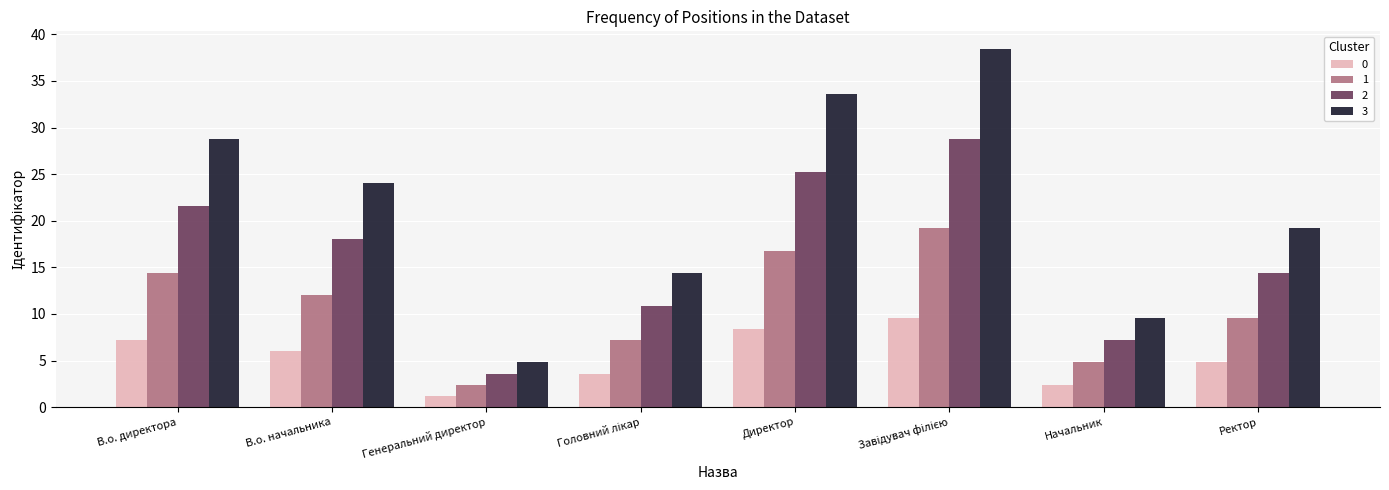

Which series changed the most between Начальник and Ректор?

3